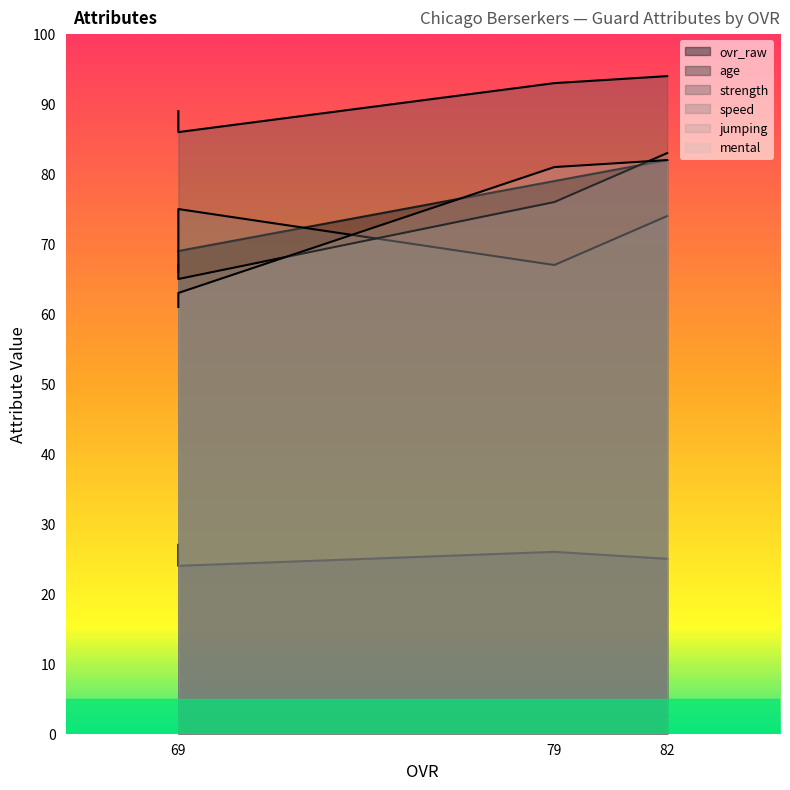

Between Nate Decastro (79) and Ja'Tyre Cortes (69), which series saw the biggest shift?

mental